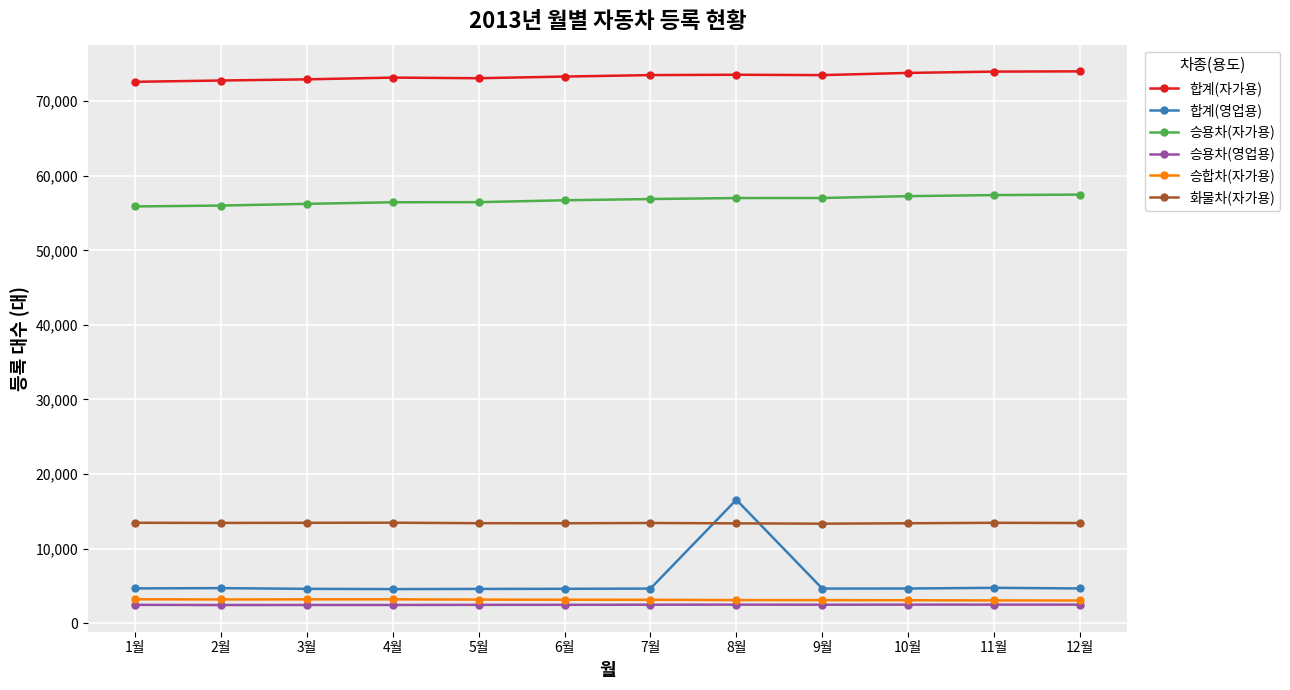

Where does the 승용차(영업용) series first go above 2470?

7월